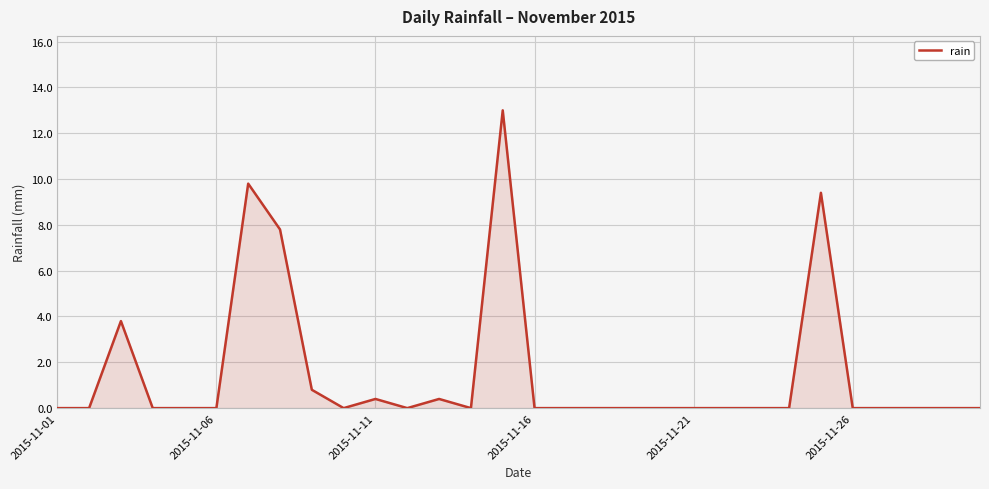

What is the difference between the maximum and minimum values?

13.0